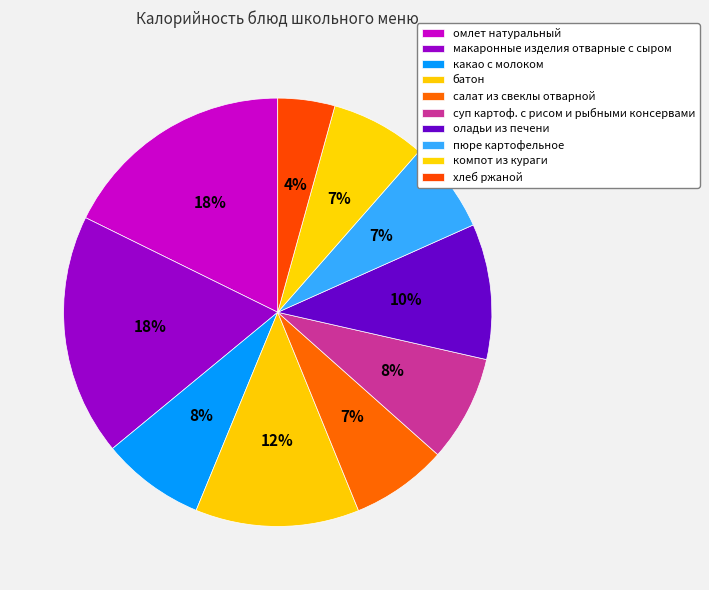

Which category has the biggest portion of the pie?

макаронные изделия отварные с сыром